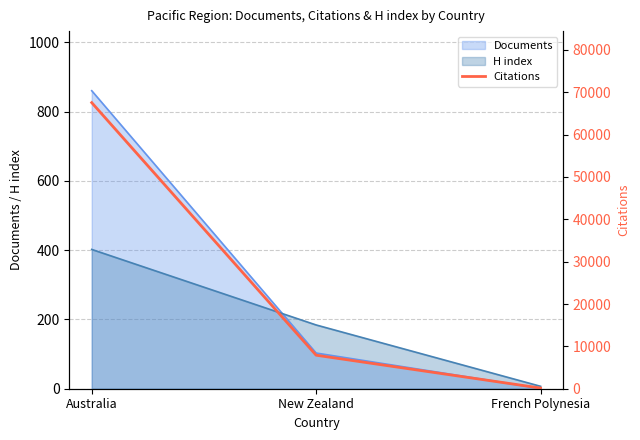

The value at New Zealand is 7913. True or false?

True